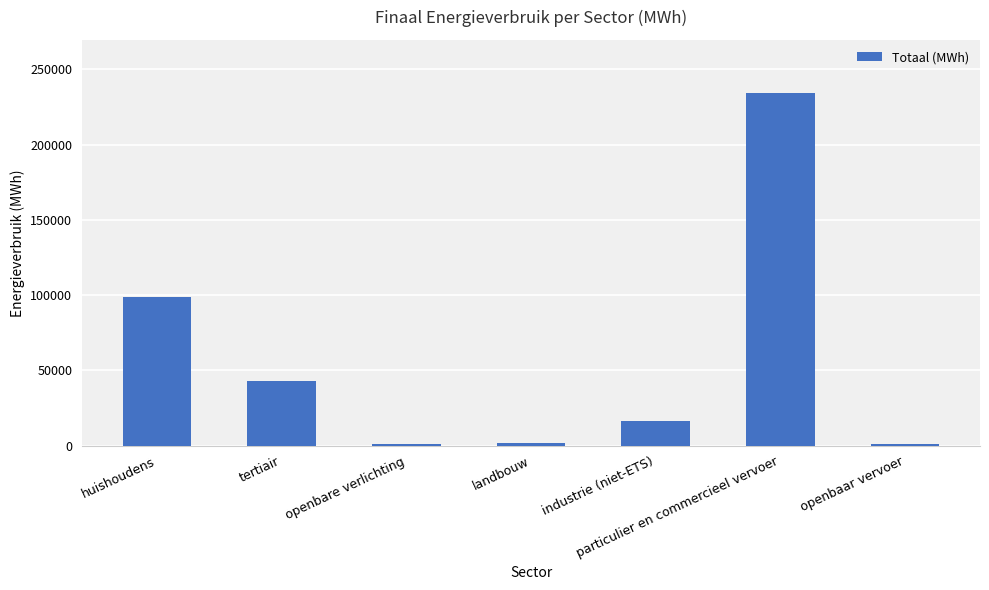

True or false: the data shows 234375.5 at particulier en commercieel vervoer.

True